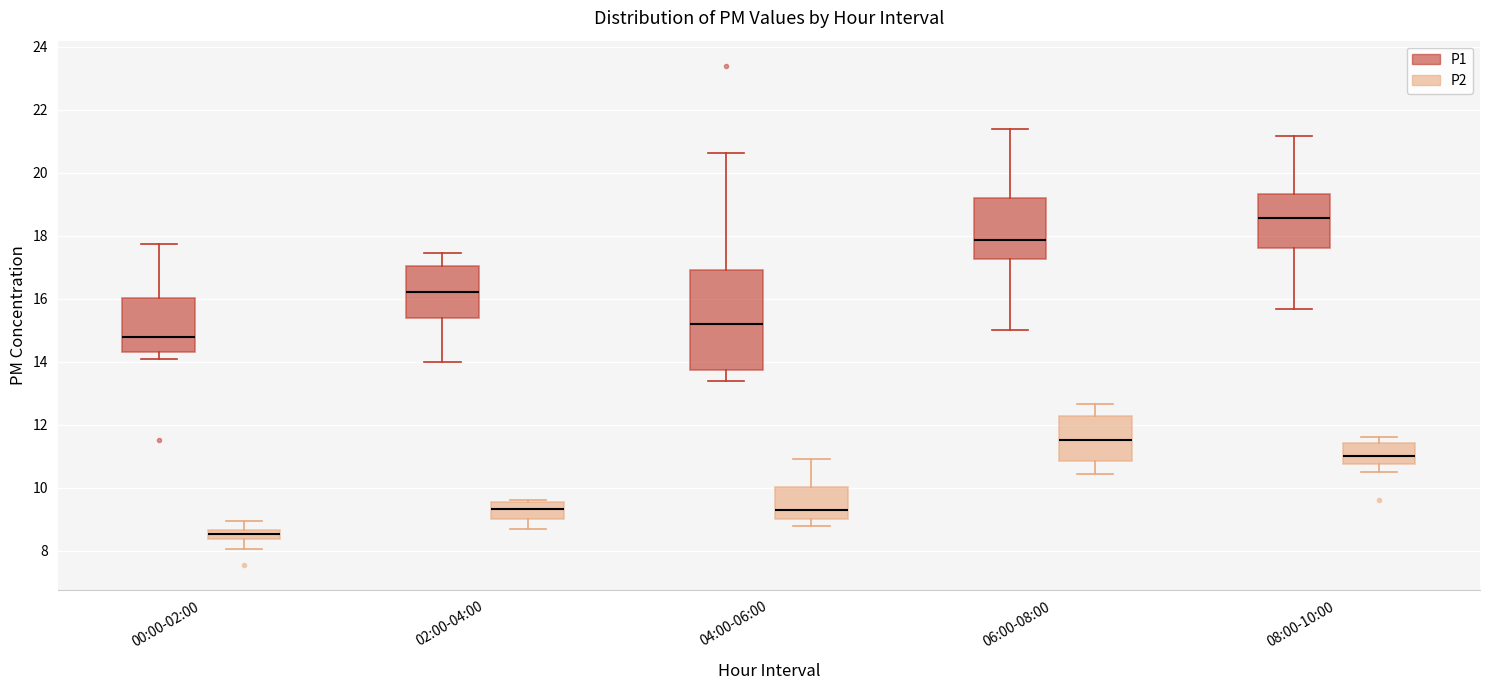

Which box's median line is the highest?

08:00-10:00 (P1)